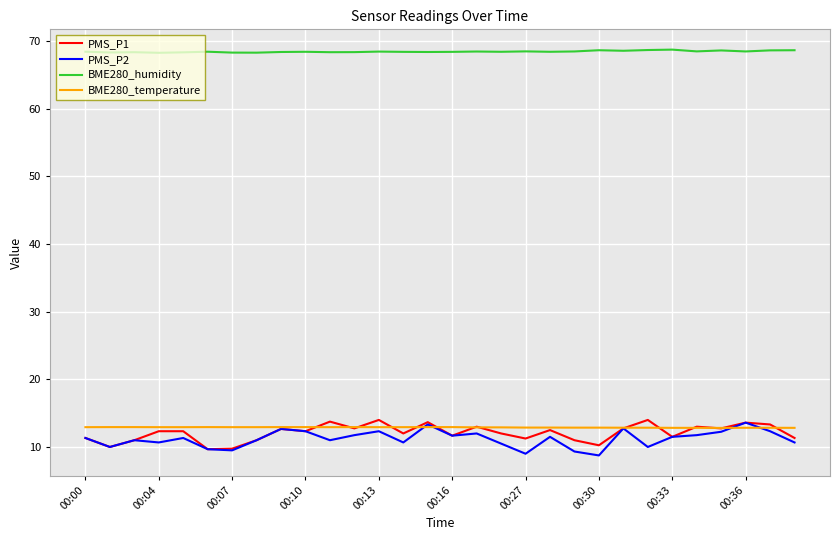

True or false: BME280_humidity and PMS_P1 cross at least once.

False